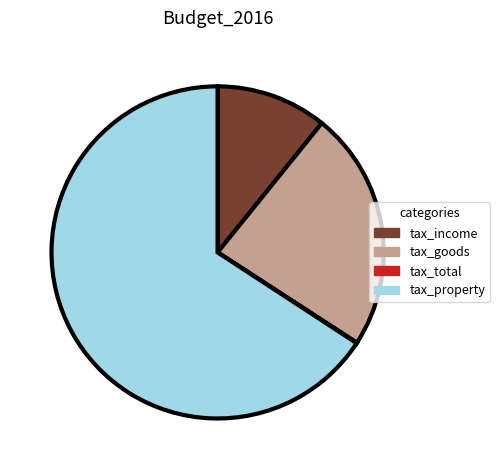

Is there any slice that represents more than half of the pie?

Yes